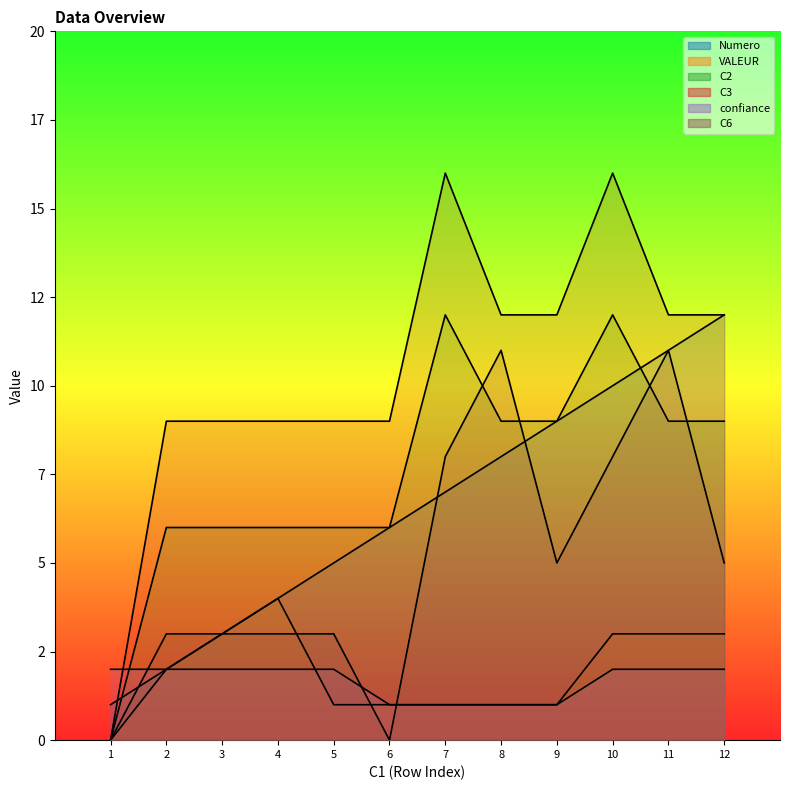

At which label does VALEUR reach its minimum?

1